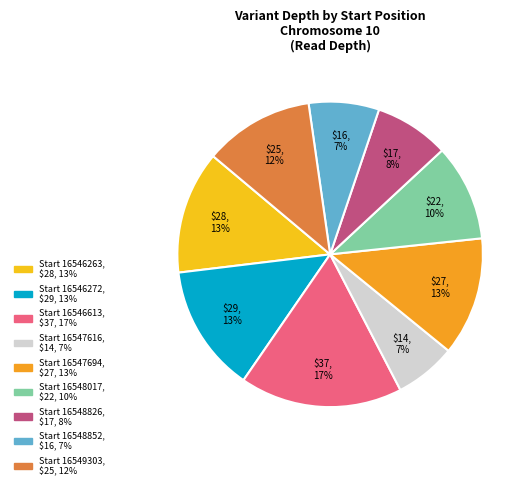

How many slices are in this pie chart?

9